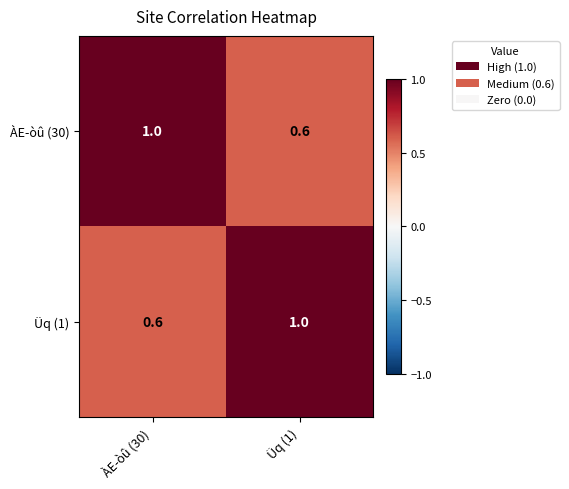

What is the difference between the highest and lowest values at ÀE­òû (30)?

0.4